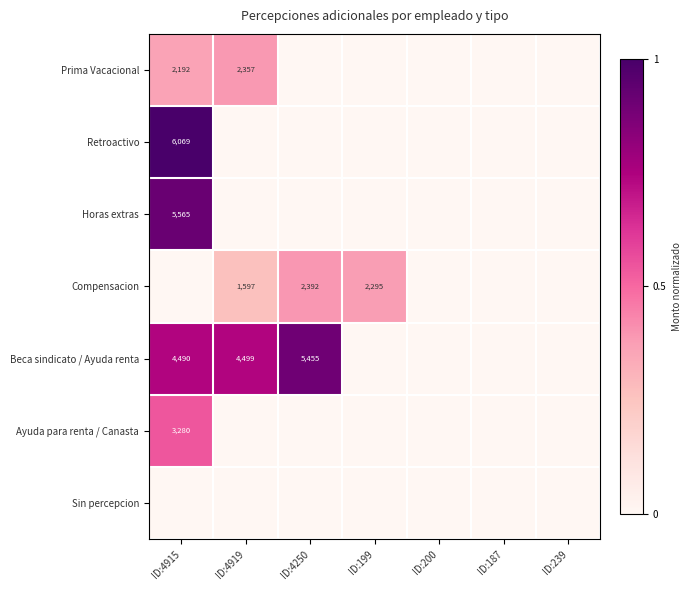

Is it true that Beca sindicato / Ayuda renta equals 0.7 at ID:4919?

True